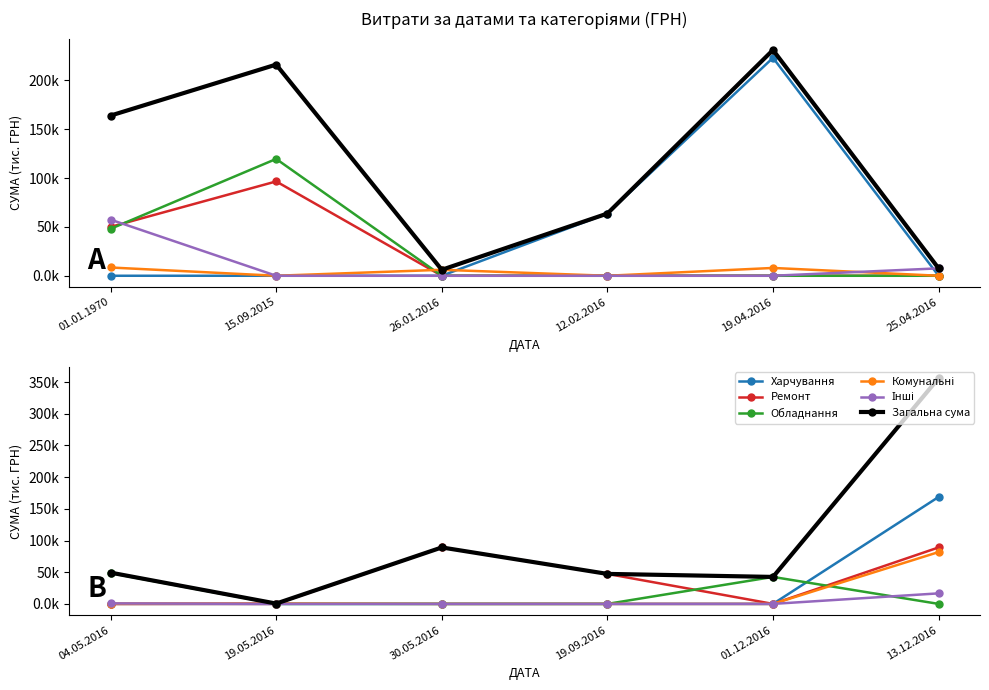

What is the label of the 6th point from the right?

01.01.1970